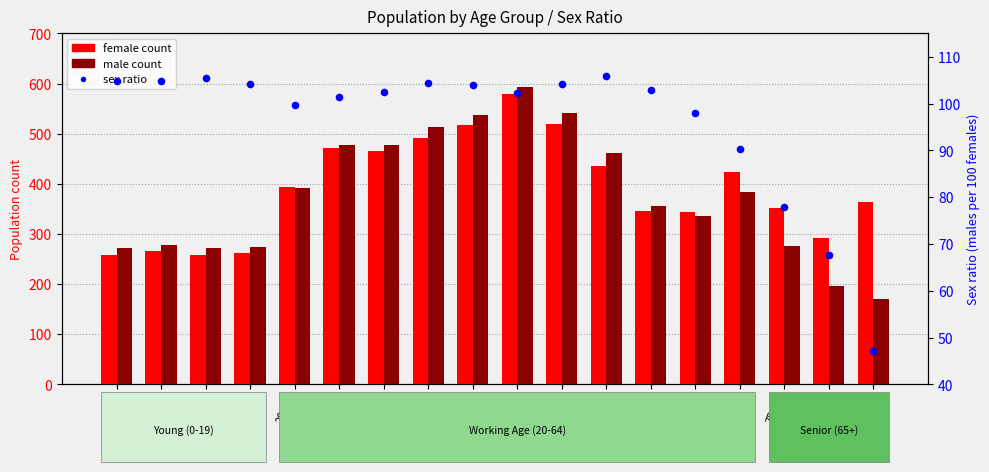

Which series contains the lowest Y value?

sex ratio